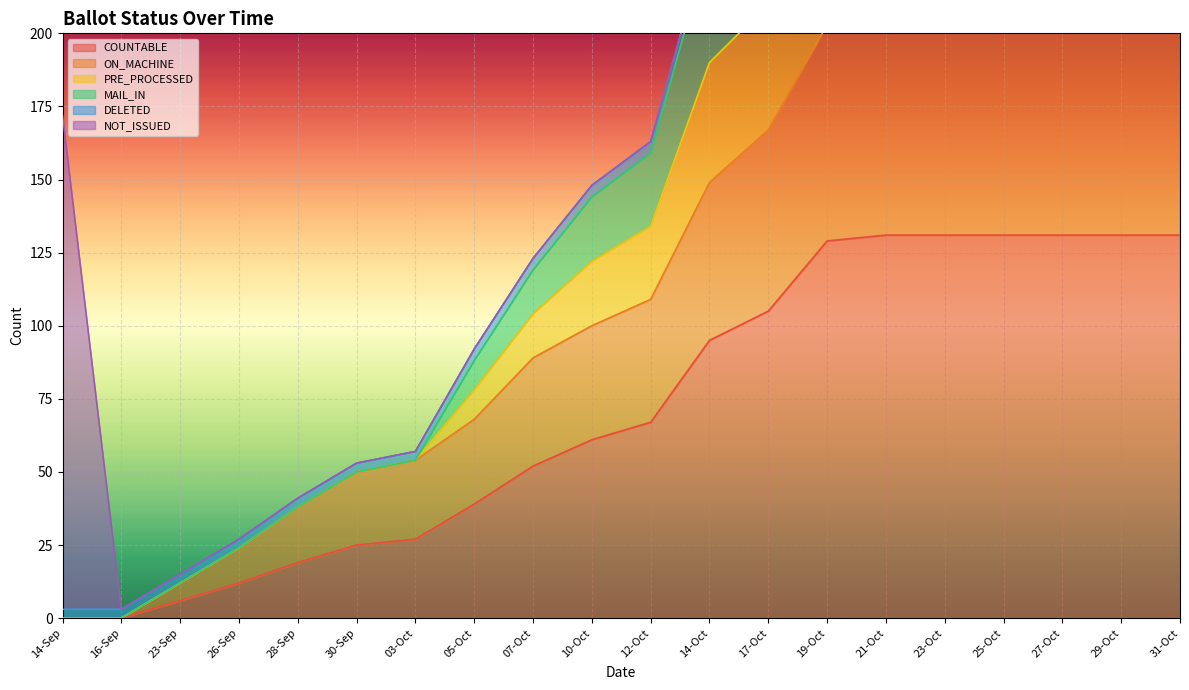

At which category is the sum across all series the highest?

21-Oct